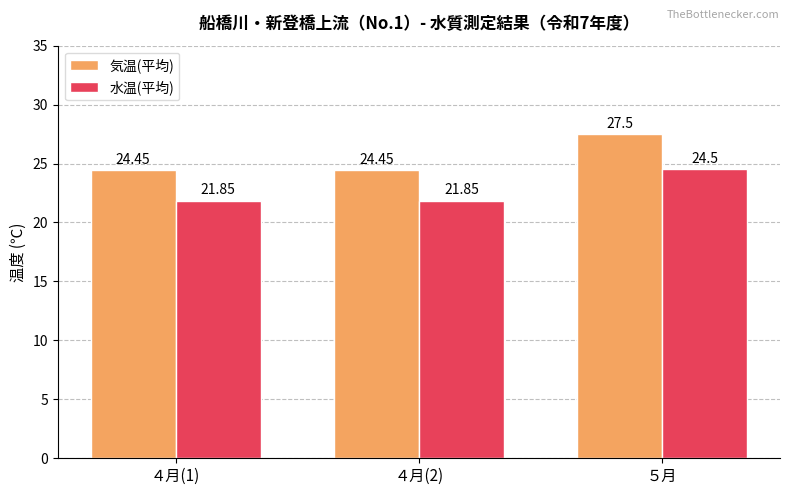

The 水温(平均) series shows 42.9 at ５月. True or false?

False